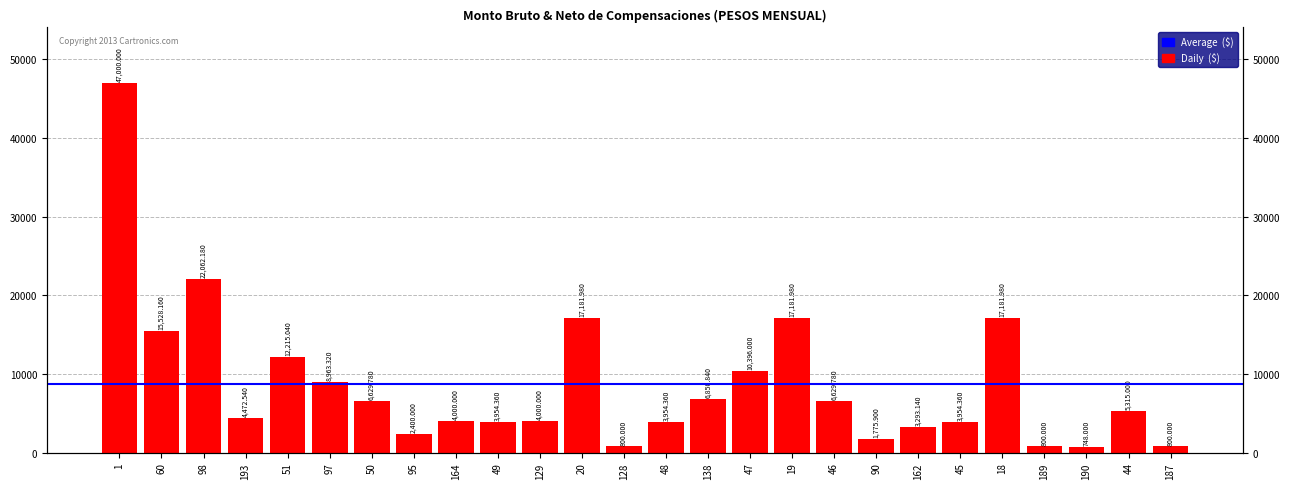

What is the value of the 2nd bar from the left?

15528.2